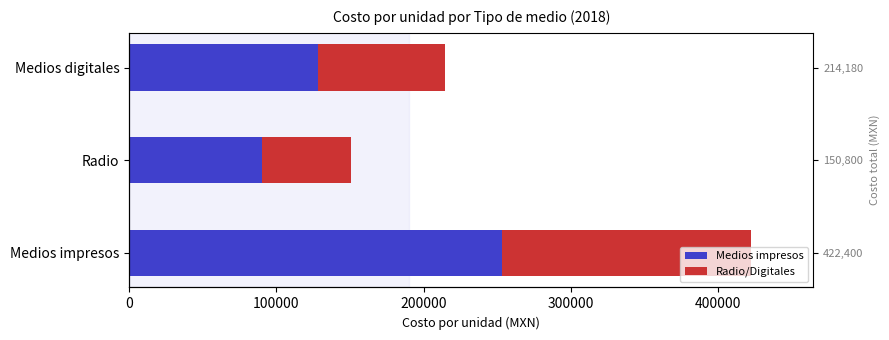

Rank the series by their average value, from lowest to highest.

Radio/Digitales, Medios impresos